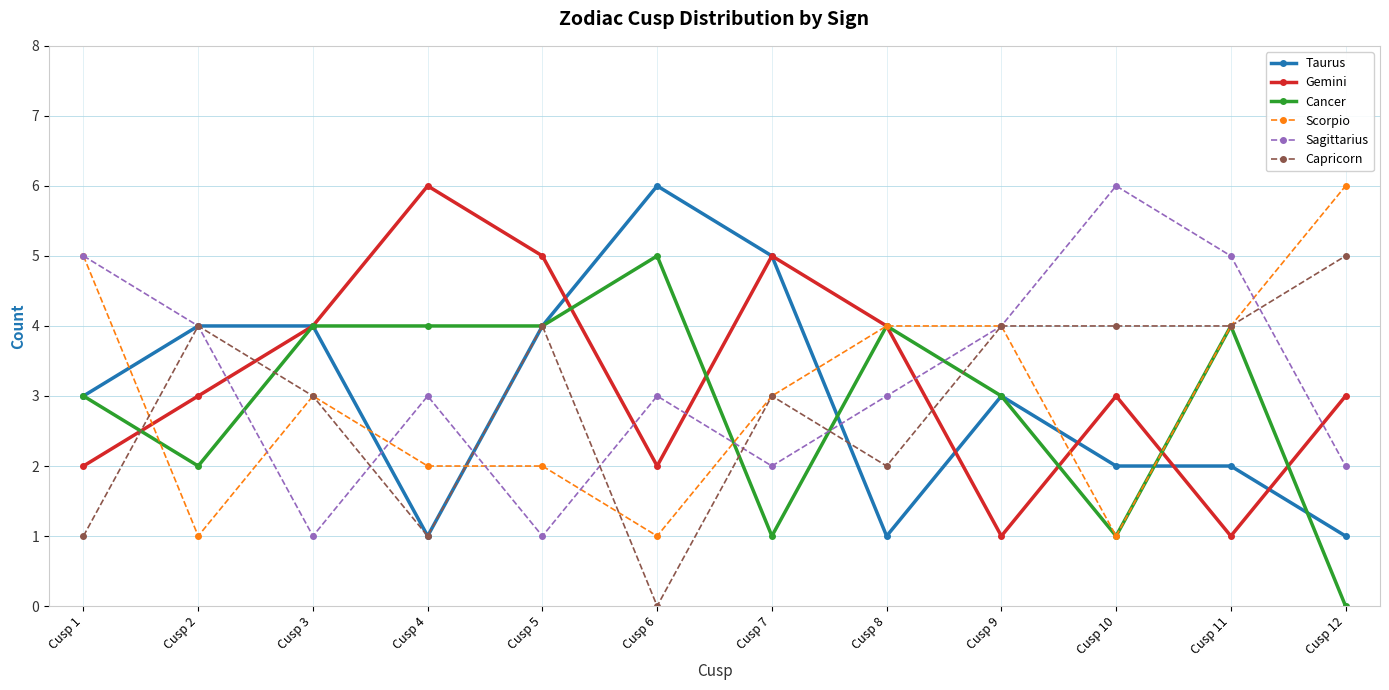

How many values in the Cancer series are below 4?

6